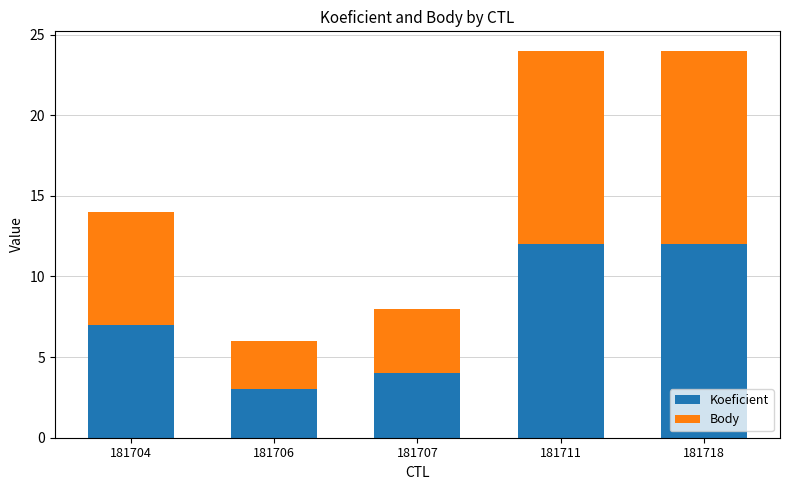

What is the difference between the maximum and minimum values in the Koeficient series?

9